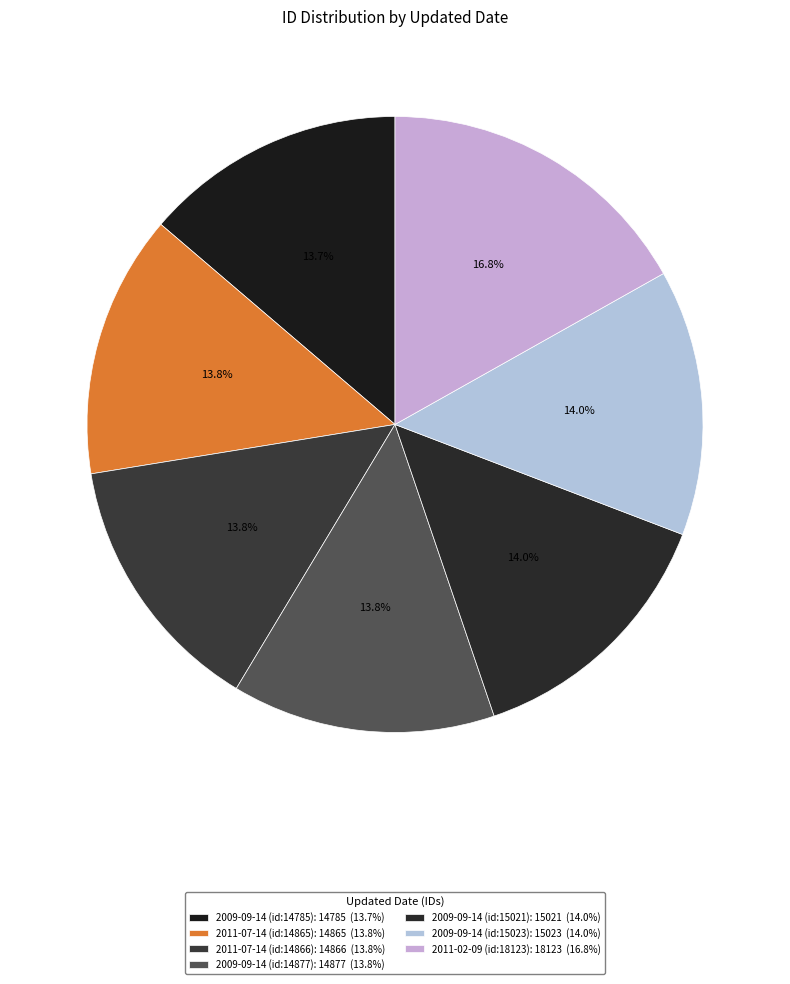

What portion of the pie excludes 2009-09-14 (id:15021)?

86.0%